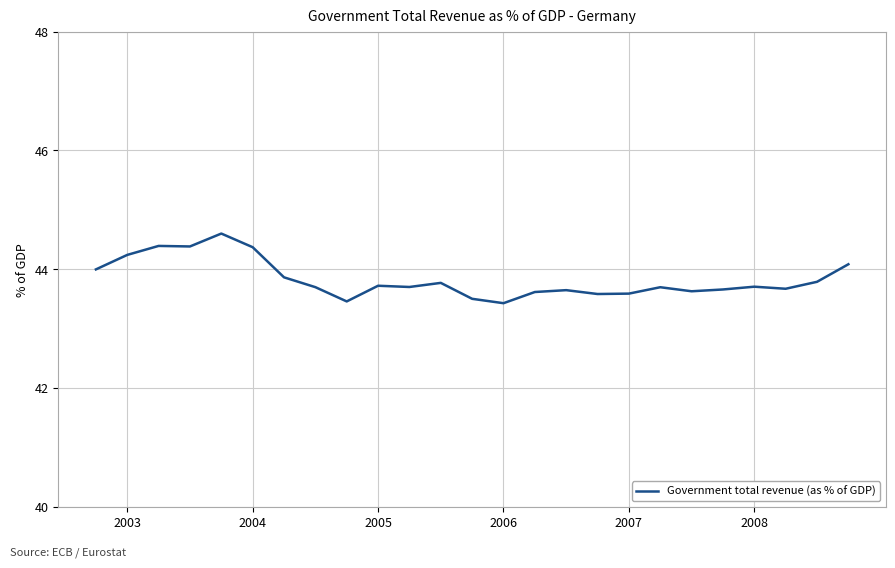

Count the number of categories in the chart.

25